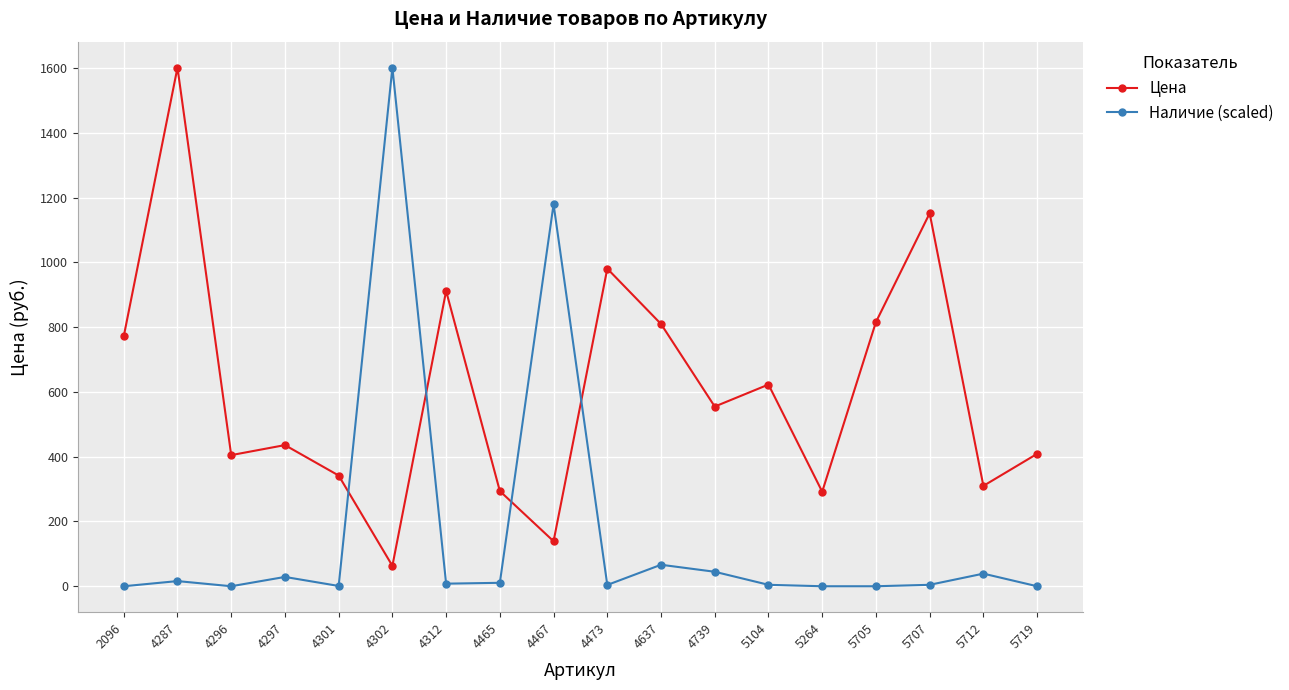

What are all the series names shown in the legend?

Цена, Наличие (scaled)